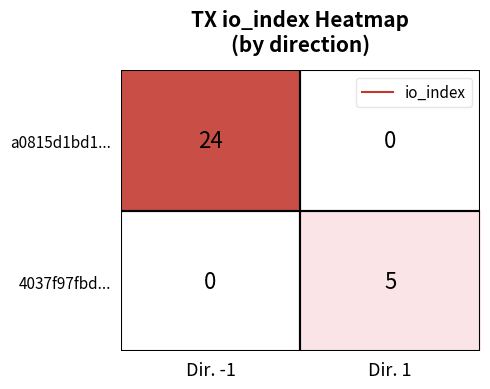

What is the maximum value shown in the chart?

24